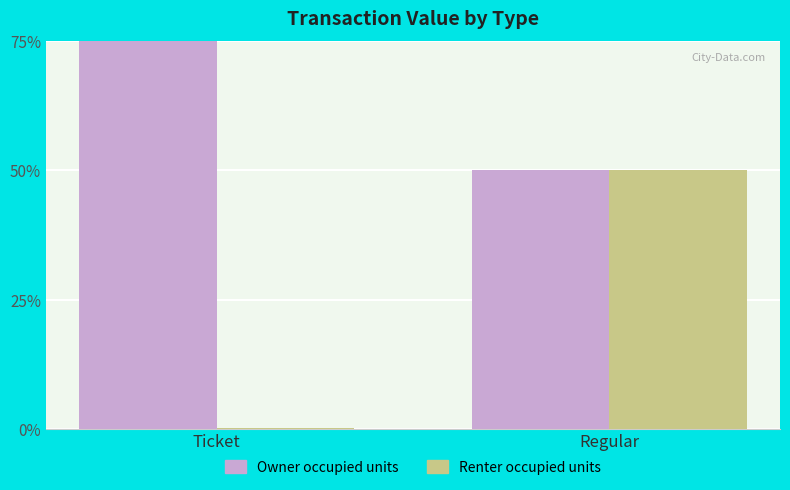

What position from the left is Regular?

2